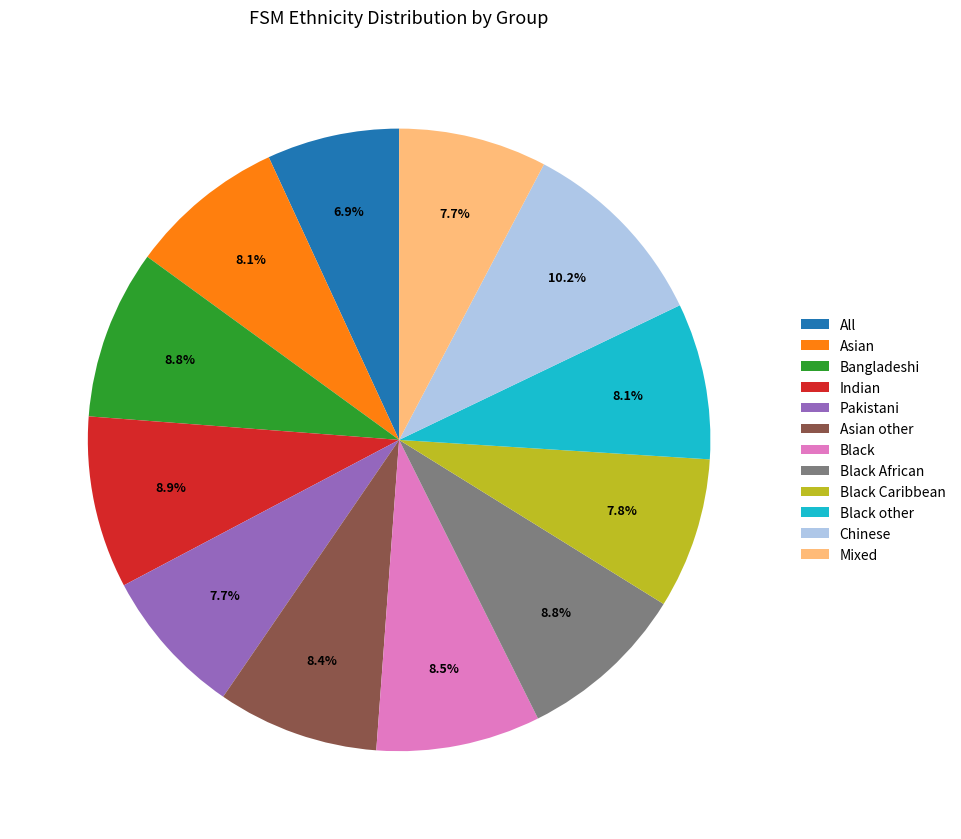

How many slices are in this pie chart?

12